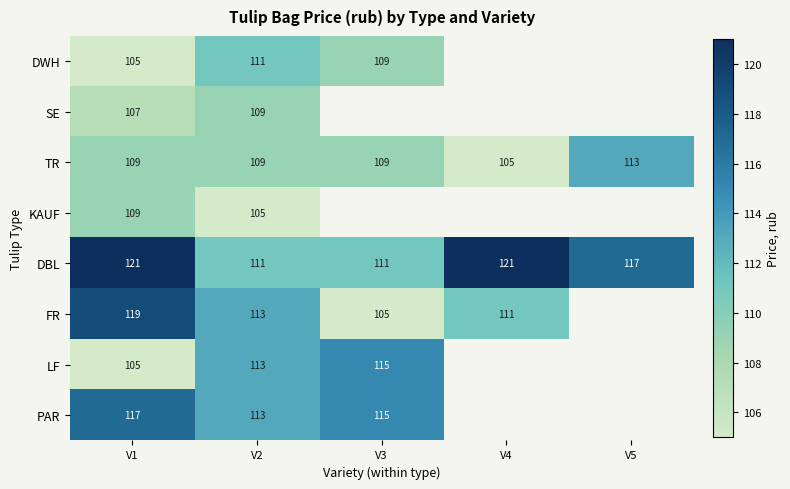

What is the total value across all series at V2?

884